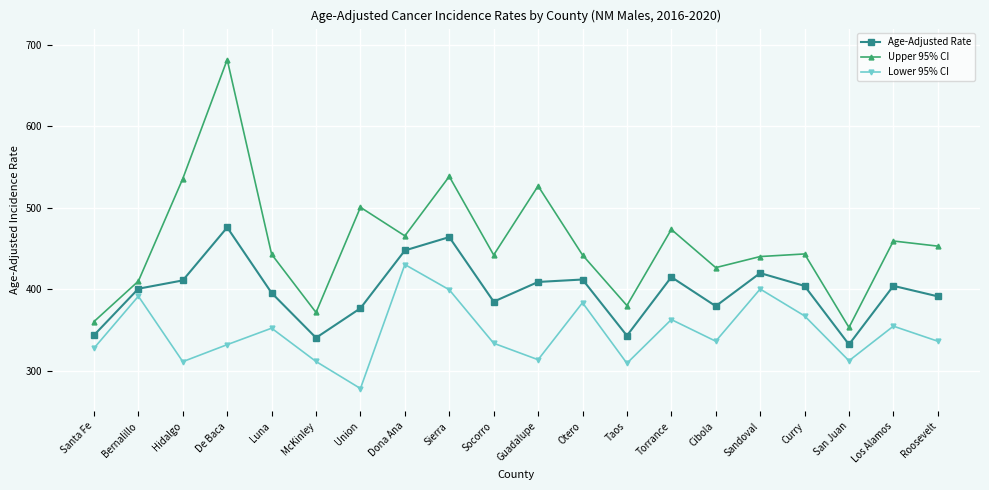

Which label corresponds to the largest value in the chart?

De Baca